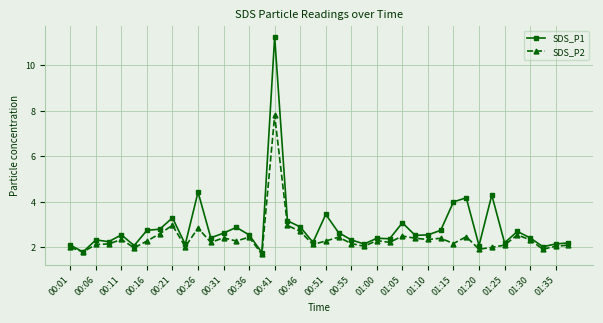

What is the value of the SDS_P1 point at the 25th from the left?

2.4